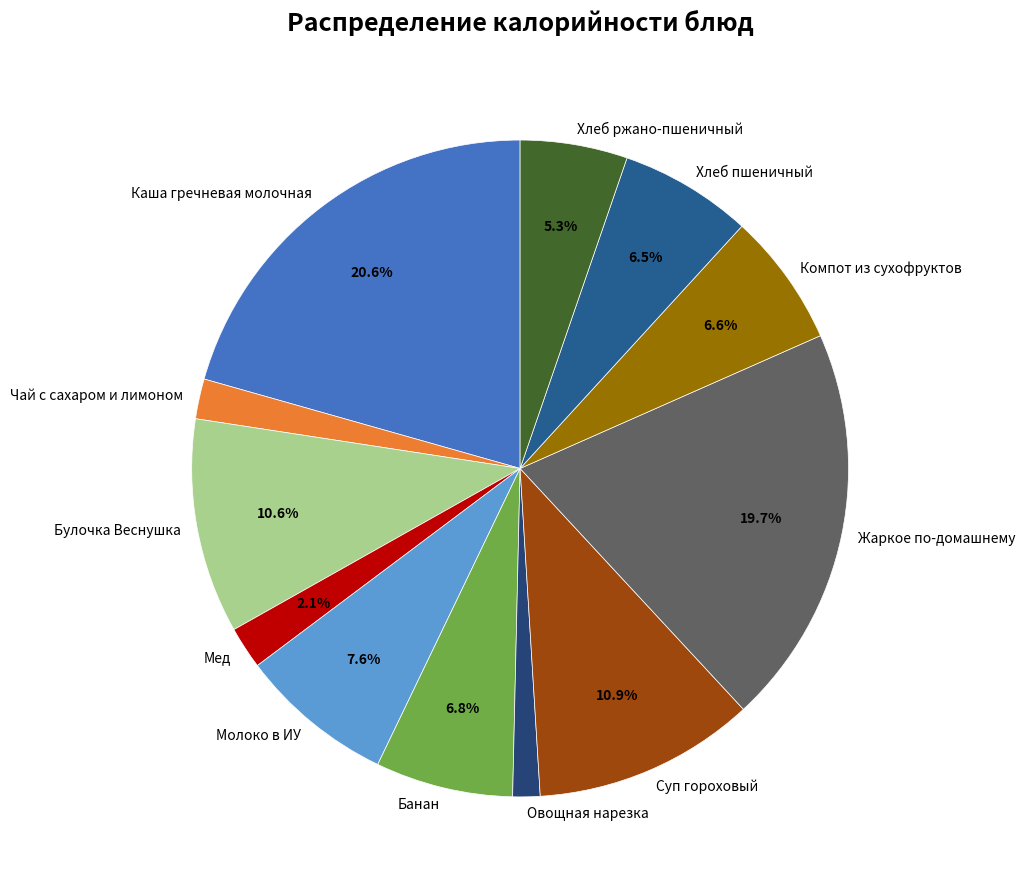

To the nearest percent, what is the average slice percentage?

8%